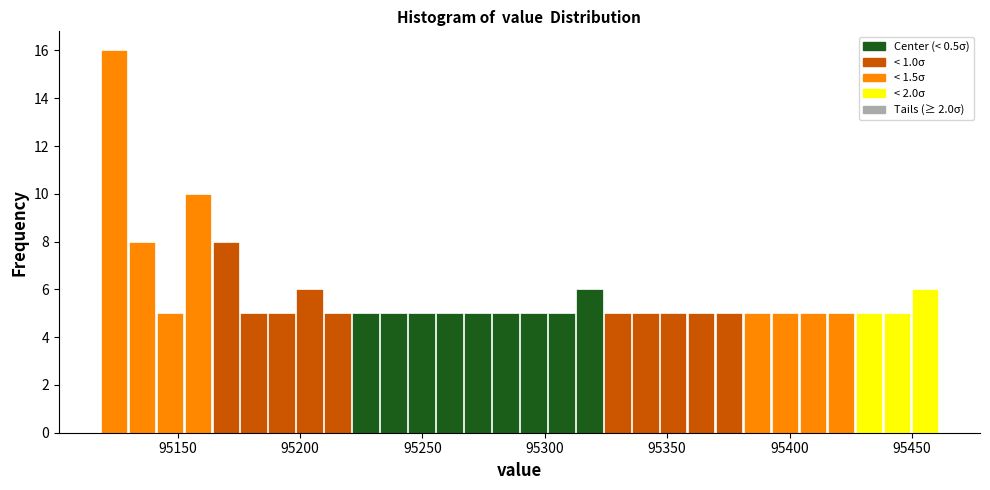

Around what value on the x-axis is the tallest bar? Give the approximate position of its centre, as read against the axis.

95125